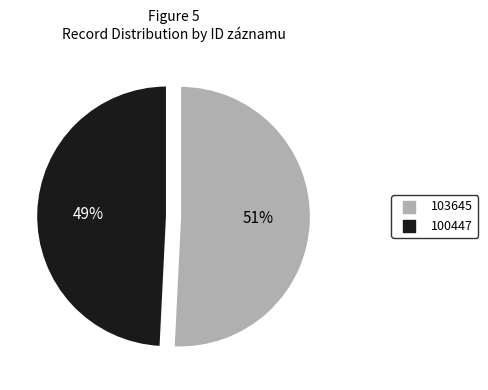

Which has a higher value, 103645 or 100447?

103645